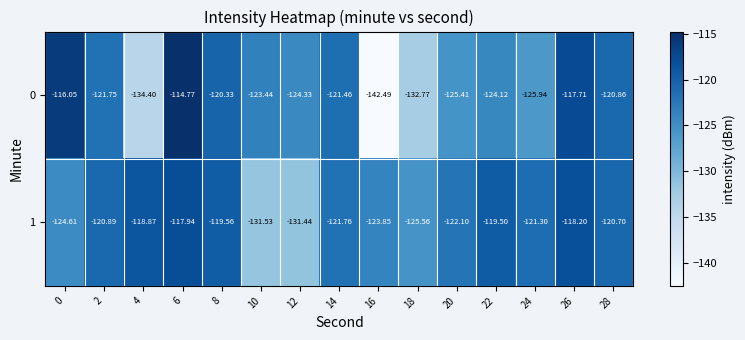

Is the value of 1 at 18 greater than the value of 0 at 14?

No